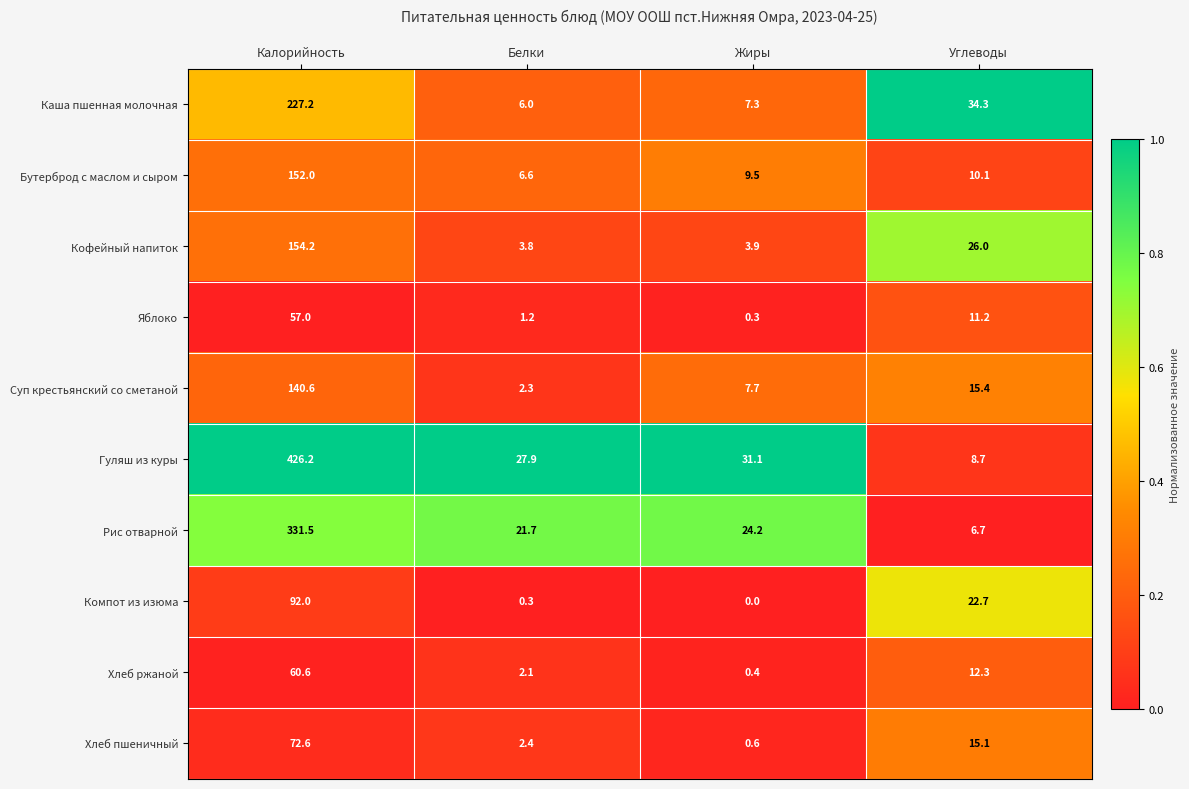

What is the average value of the Хлеб пшеничный series?

22.7